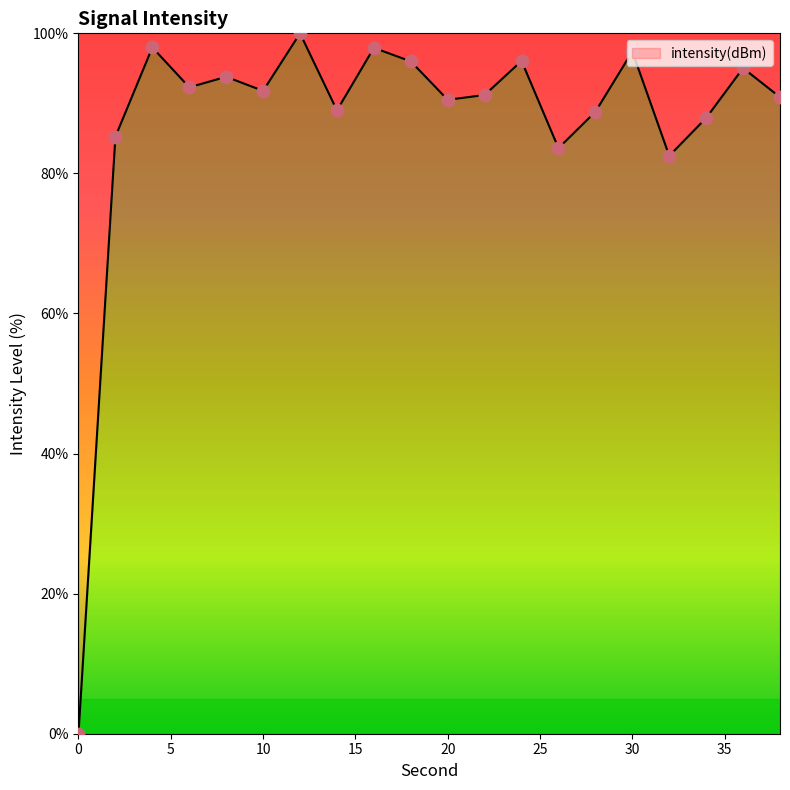

What is the difference between the maximum and minimum values?

100.0